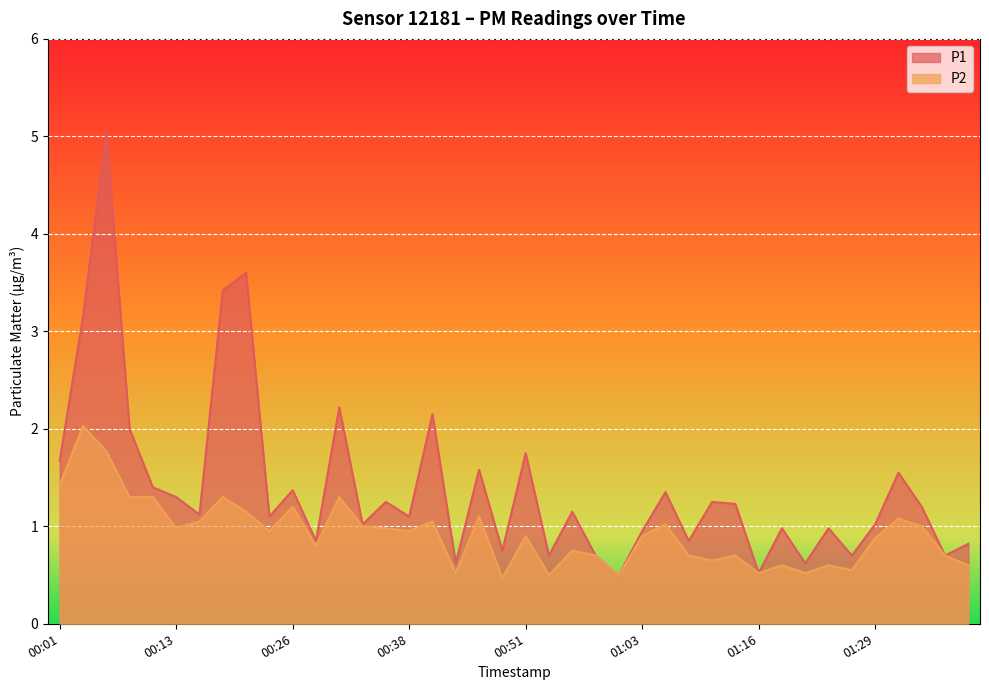

Reading left to right, what are all the values shown in this chart?

P1: 1.7	3.1	5.0	2.0	1.4	1.3	1.1	3.4	3.6	1.1	1.4	0.8	2.2	1.0	1.2	1.1	2.1	0.6	1.6	0.8	1.8	0.7	1.1	0.7	0.5	0.9	1.4	0.8	1.2	1.2	0.5	1.0	0.6	1.0	0.7	1.0	1.6	1.2	0.7	0.8
P2: 1.4	2.0	1.8	1.3	1.3	1.0	1.1	1.3	1.1	0.9	1.2	0.8	1.3	1.0	1.0	0.9	1.1	0.5	1.1	0.5	0.9	0.5	0.8	0.7	0.5	0.9	1.0	0.7	0.7	0.7	0.5	0.6	0.5	0.6	0.6	0.9	1.1	1.0	0.7	0.6